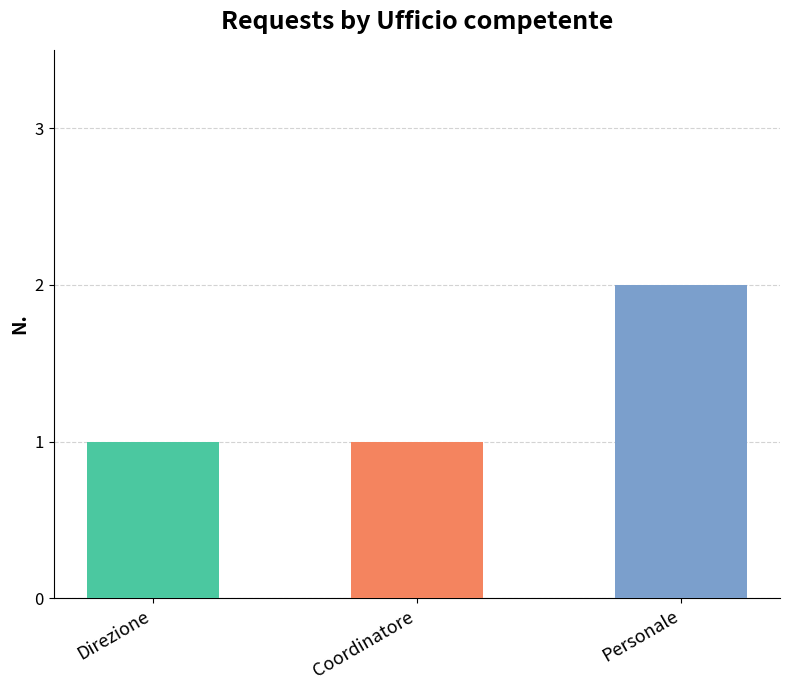

What is the sum of all values?

4